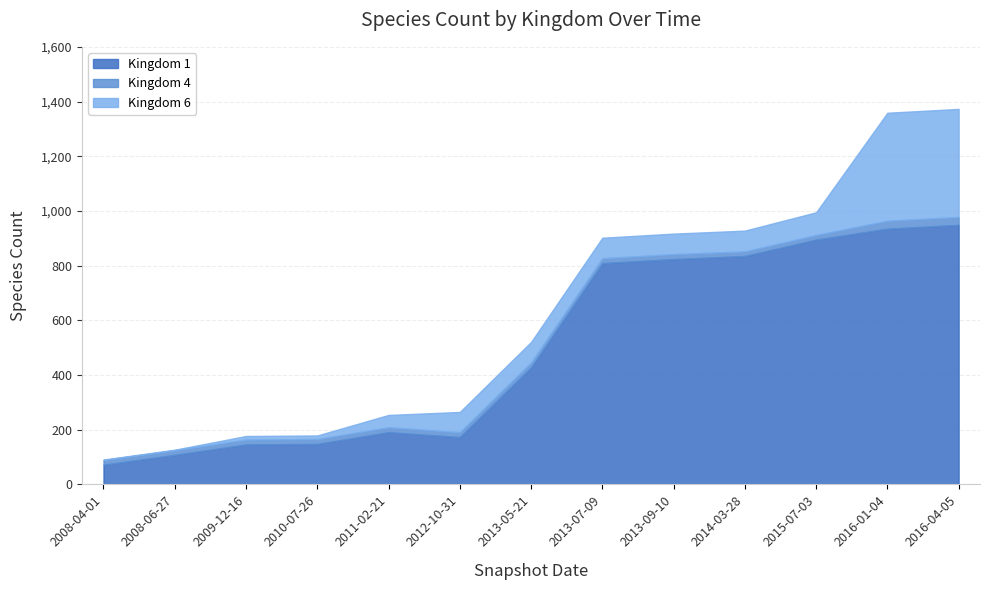

List the series in order of their overall mean, lowest first.

kingdom_4, kingdom_6, kingdom_1